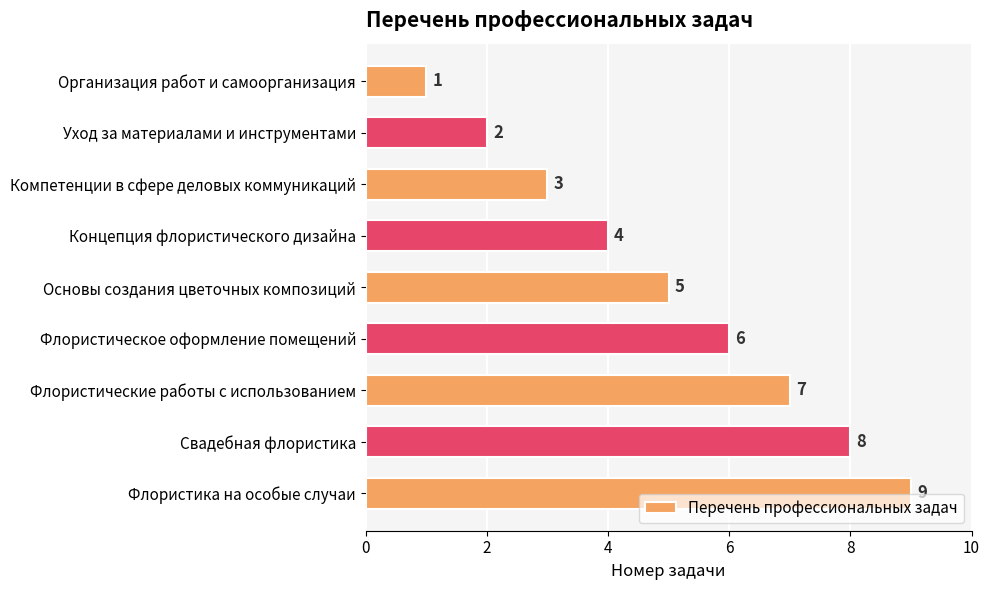

What value does the data have at Флористика на особые случаи?

9